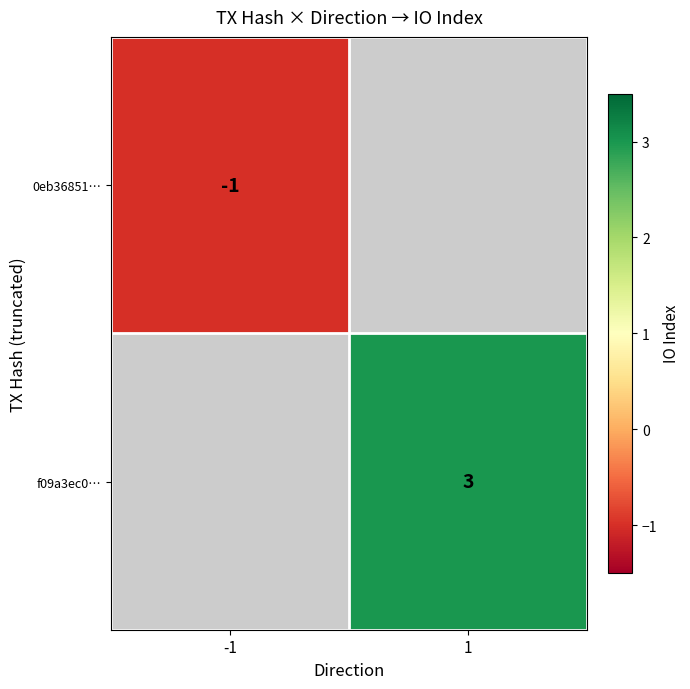

True or false: f09a3ec0… has a value of 2 at 1.

False